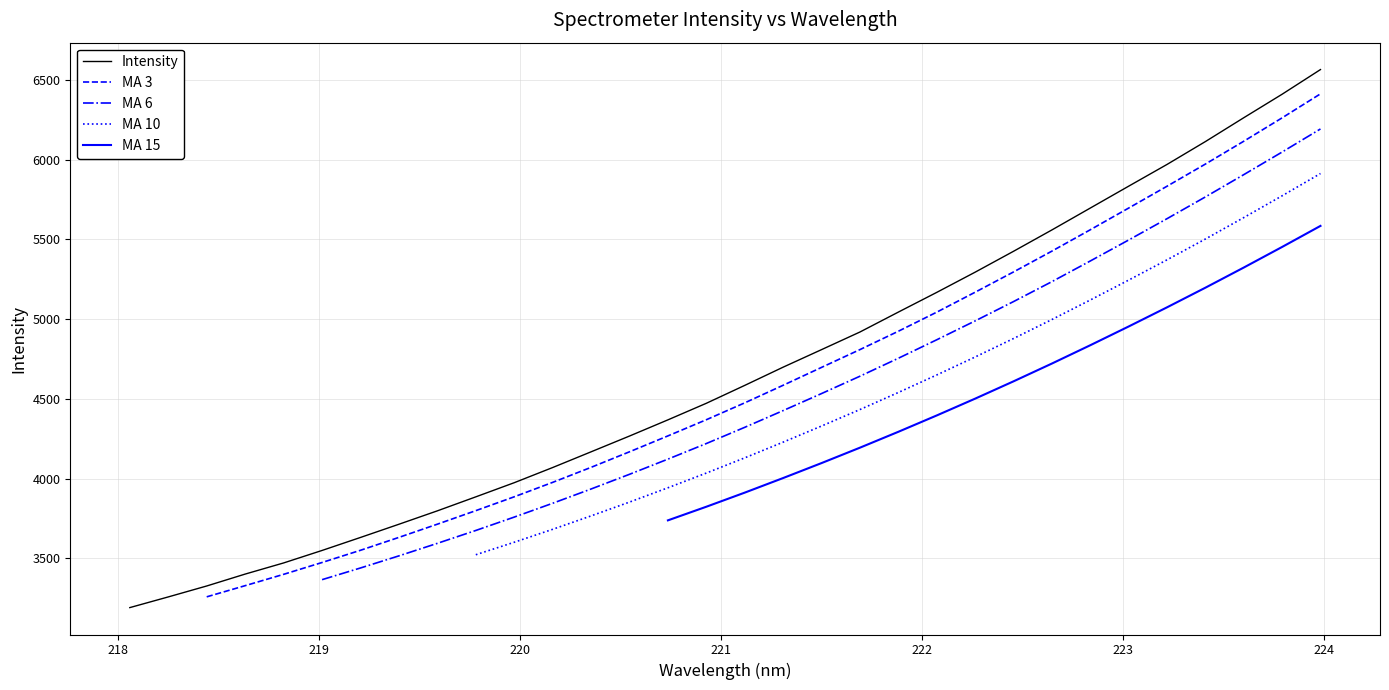

Count the number of categories in the chart.

32